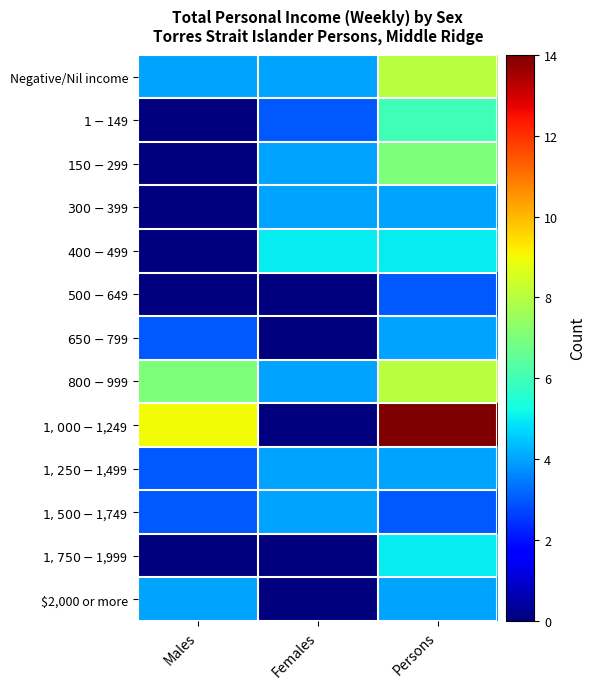

Which label corresponds to the largest value in the chart?

Persons